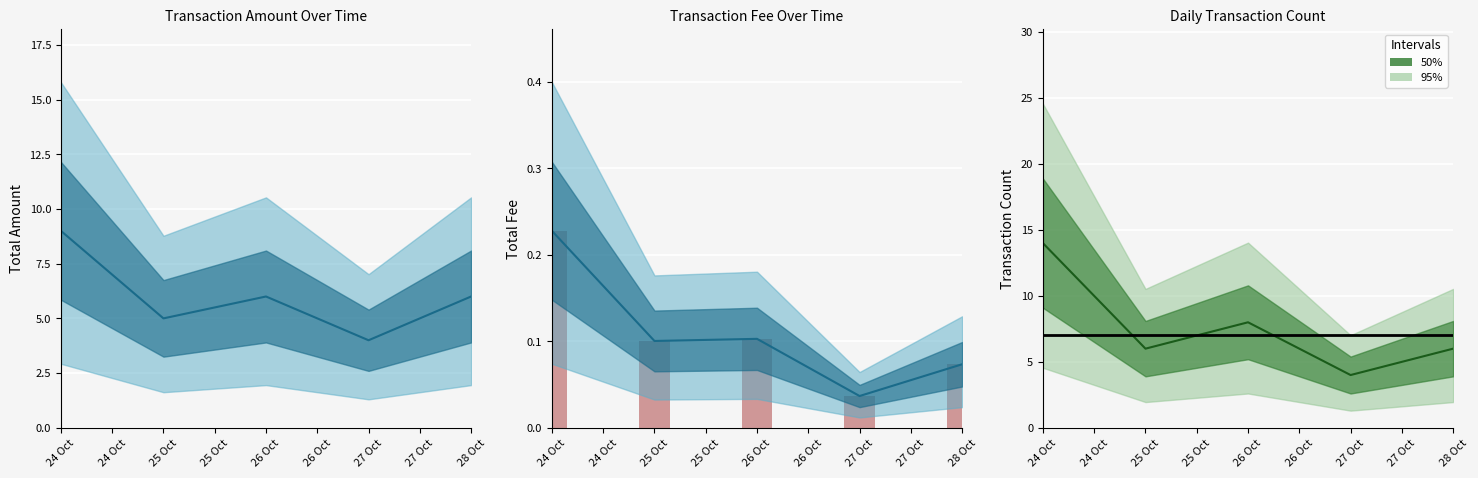

Between 27 Oct and 25 Oct, which is larger?

25 Oct